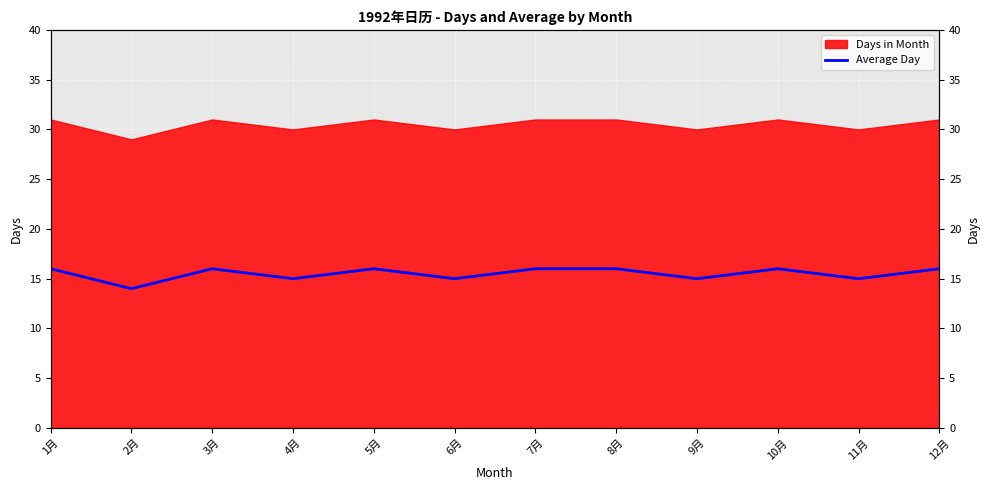

What is the difference between the maximum and minimum values?

2